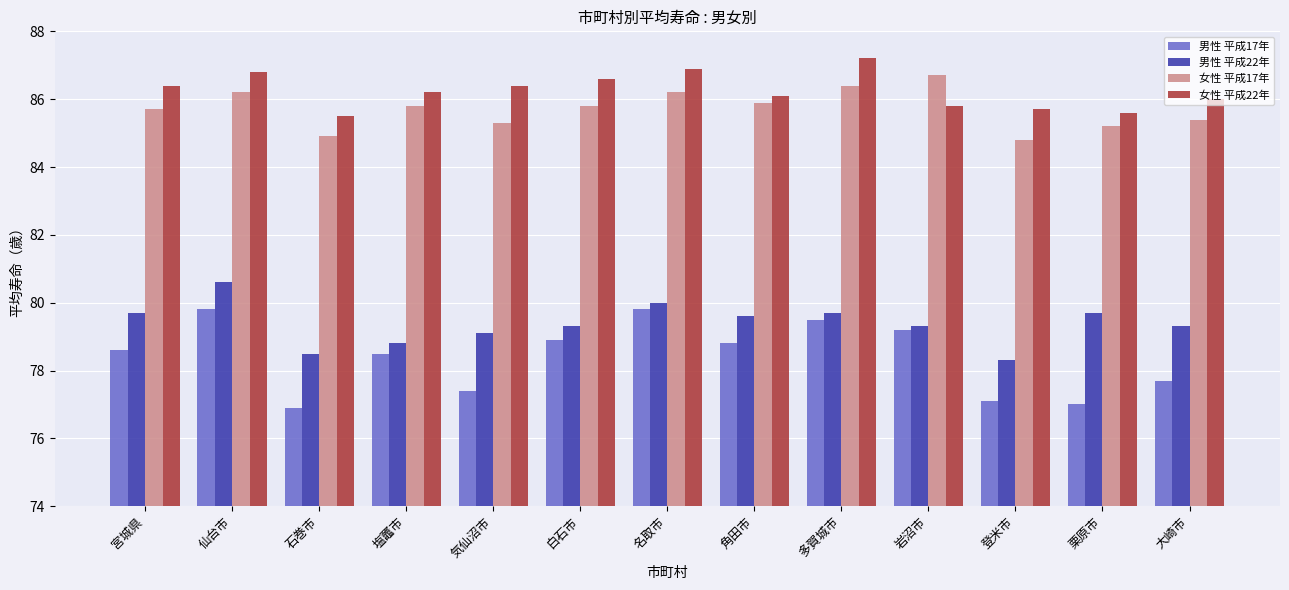

What position from the right is 多賀城市?

5